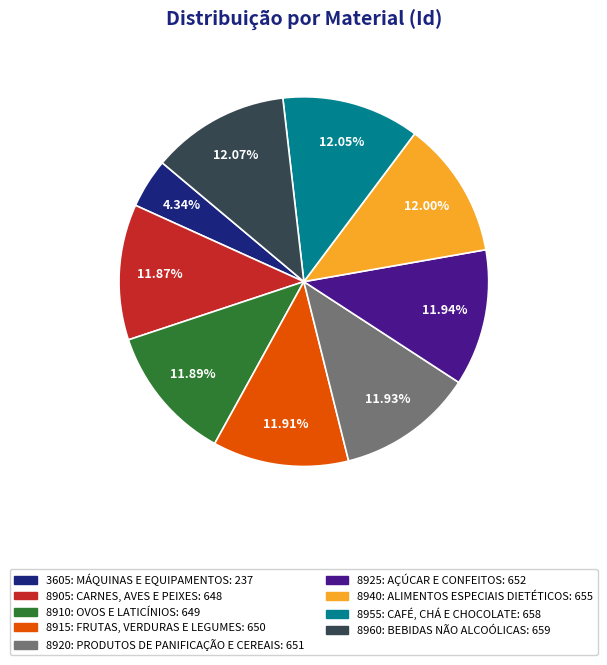

Does 8915: FRUTAS, VERDURAS E LEGUMES account for over 50% of the chart?

No